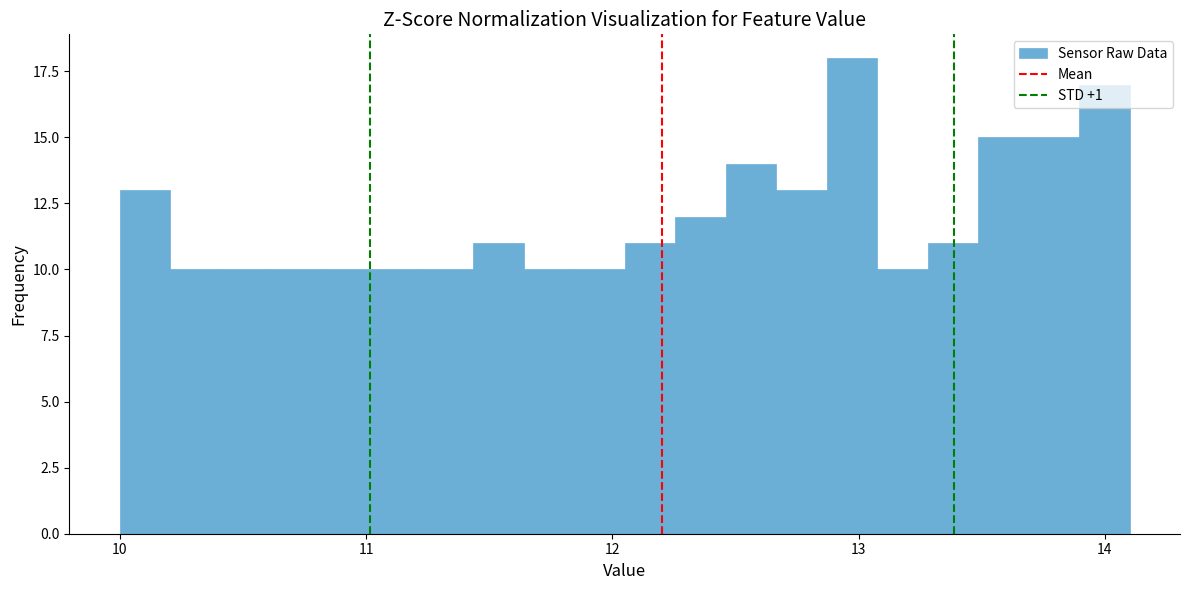

Read against the x-axis, roughly where is the centre of the tallest bar?

13.0